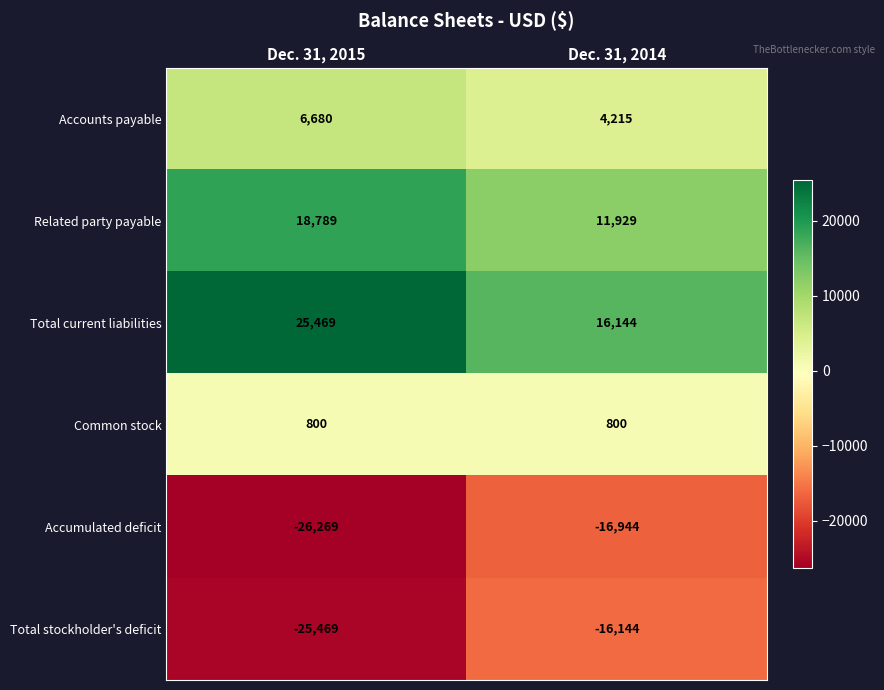

Reading left to right, what are all the values shown in this chart?

Accounts payable: 6680	4215
Related party payable: 18789	11929
Total current liabilities: 25469	16144
Common stock: 800	800
Accumulated deficit: -26269	-16944
Total stockholder's deficit: -25469	-16144